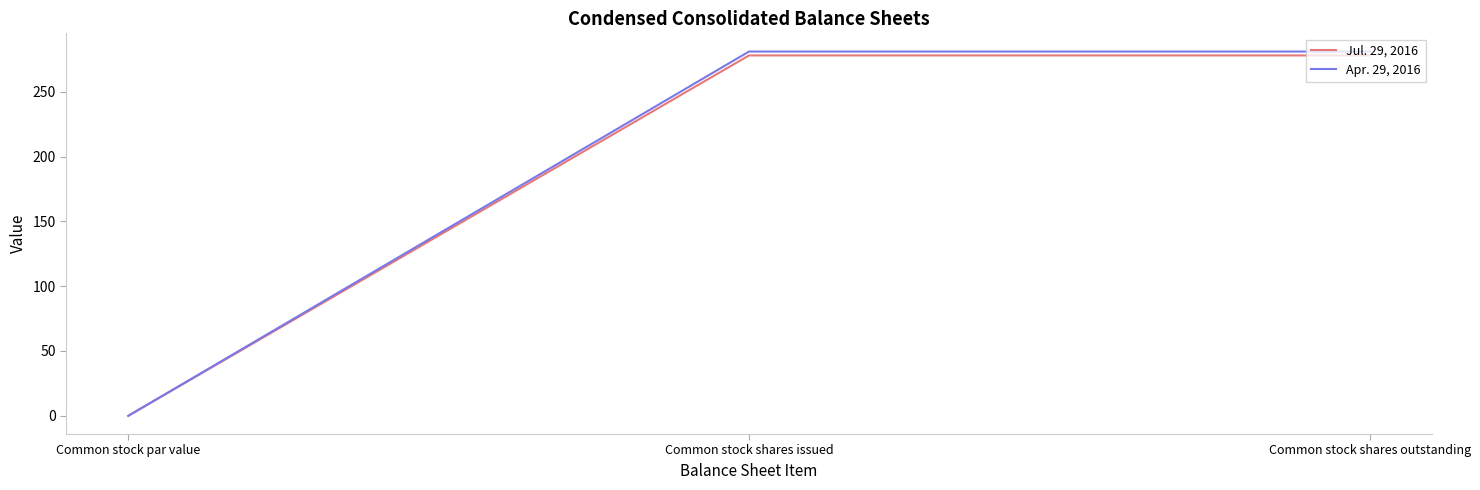

What is the spread (max minus min) of values at Common stock shares outstanding?

3.0